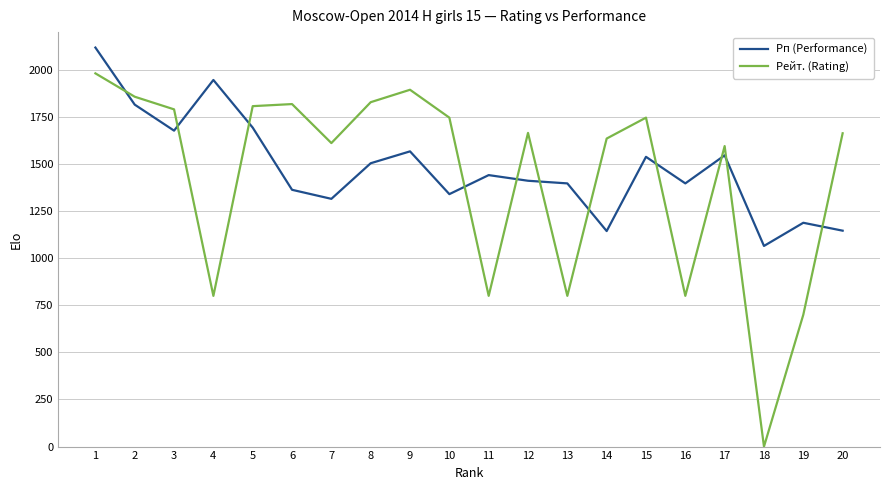

How many times do Рейт. (Rating) and Рп (Performance) cross each other?

11